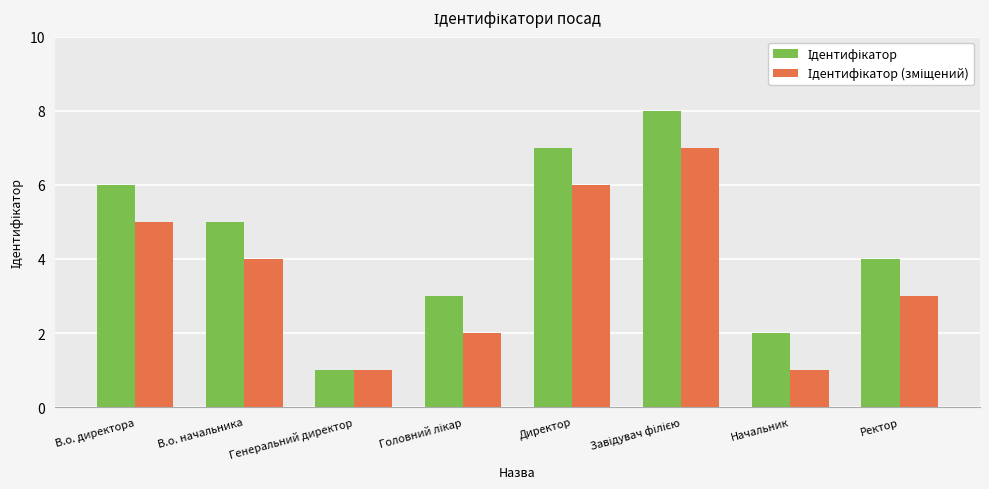

What is the difference between the highest and lowest values at В.о. начальника?

1